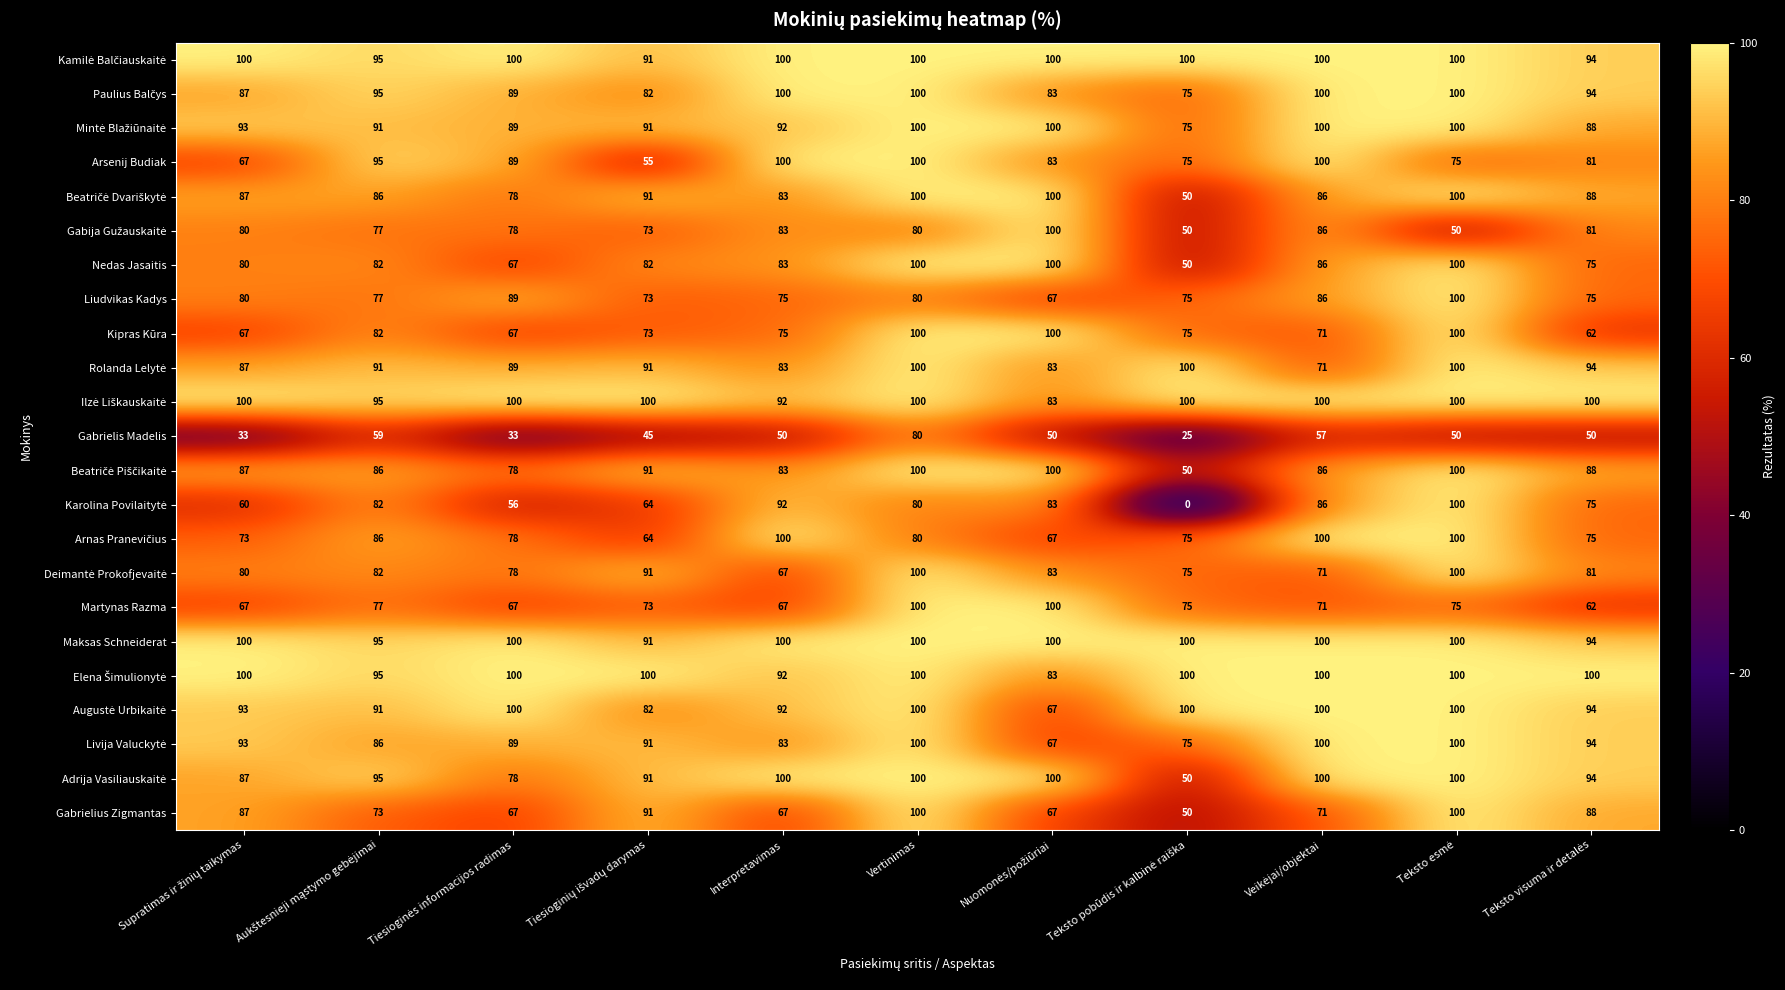

At how many categories does at least one series exceed 8?

11